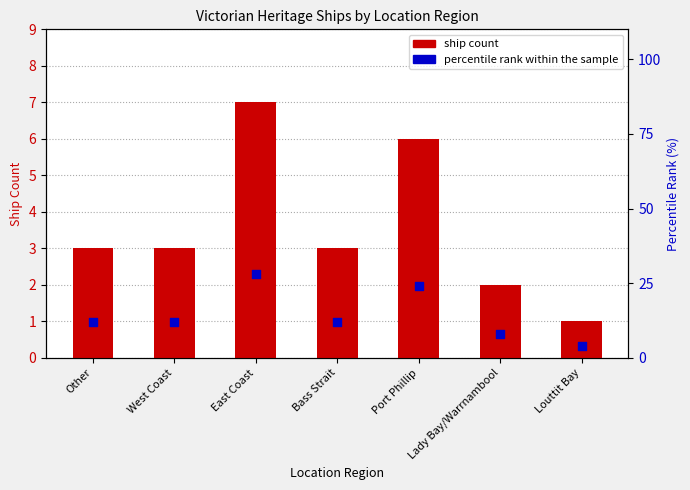

Which series has the widest spread of Y values?

percentile rank within sample